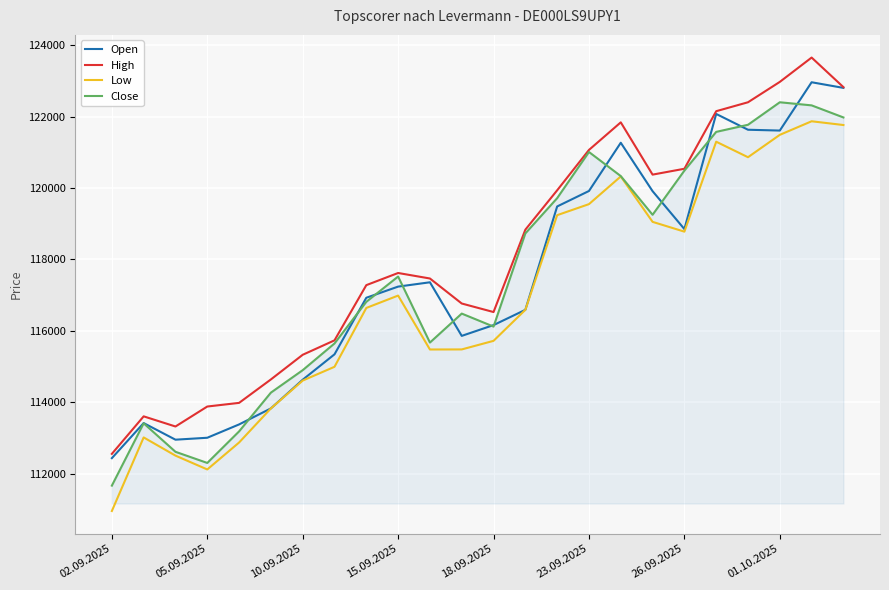

What is the difference between the maximum and second lowest values in the Open series?

10003